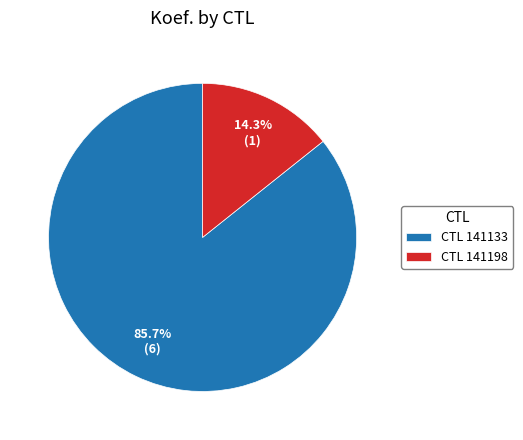

Which category accounts for the majority?

CTL 141133